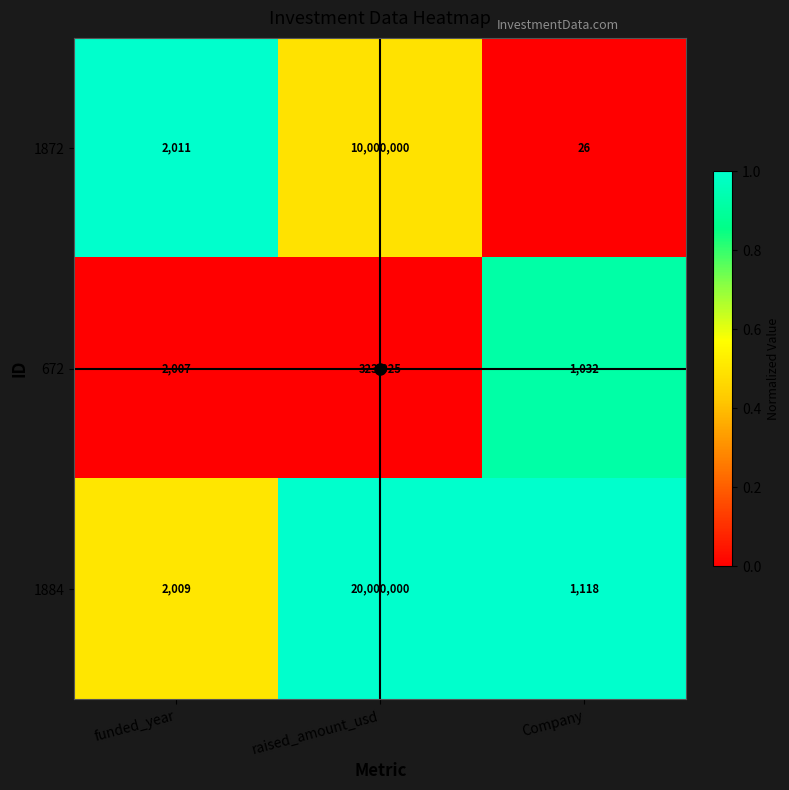

What is the difference between the maximum and minimum values in the 1884 series?

19998882